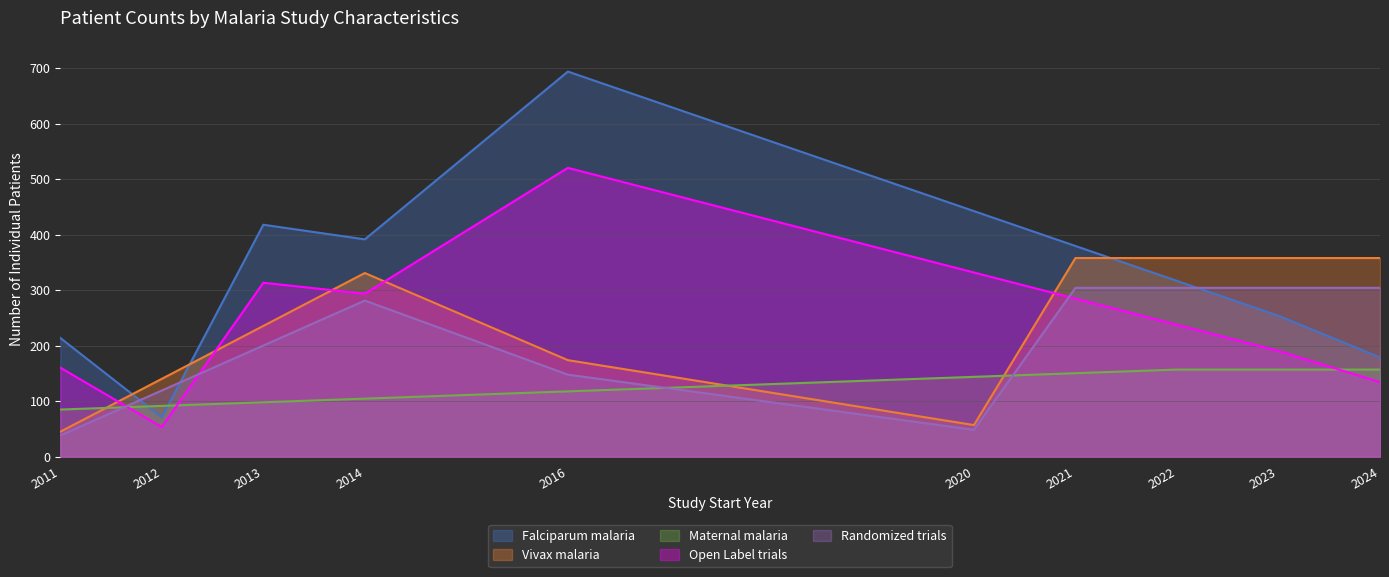

Which category has the lowest value across all series?

2011